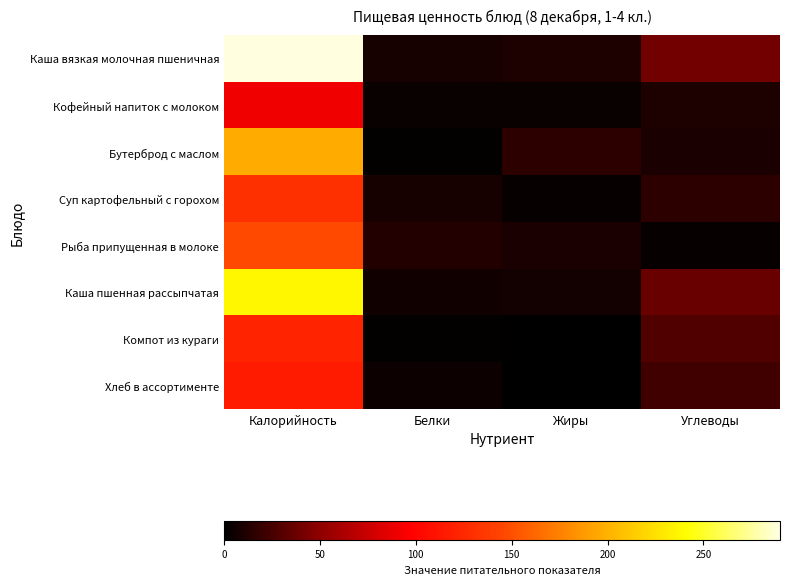

Reading left to right, transcribe all the data shown in this chart.

Каша вязкая молочная пшеничная: Калорийность=289.9	Белки=8.7	Жиры=10.6	Углеводы=40.0
Кофейный напиток с молоком: Калорийность=90.8	Белки=3.8	Жиры=3.5	Углеводы=11.1
Бутерброд с маслом: Калорийность=196.4	Белки=1.6	Жиры=16.7	Углеводы=10.0
Суп картофельный с горохом: Калорийность=131.0	Белки=8.7	Жиры=3.4	Углеводы=16.5
Рыба припущенная в молоке: Калорийность=146.8	Белки=13.3	Жиры=9.3	Углеводы=2.5
Каша пшенная рассыпчатая: Калорийность=236.9	Белки=6.6	Жиры=6.9	Углеводы=37.0
Компот из кураги: Калорийность=121.4	Белки=1.8	Жиры=0.0	Углеводы=28.6
Хлеб в ассортименте: Калорийность=115.7	Белки=4.6	Жиры=0.6	Углеводы=22.9